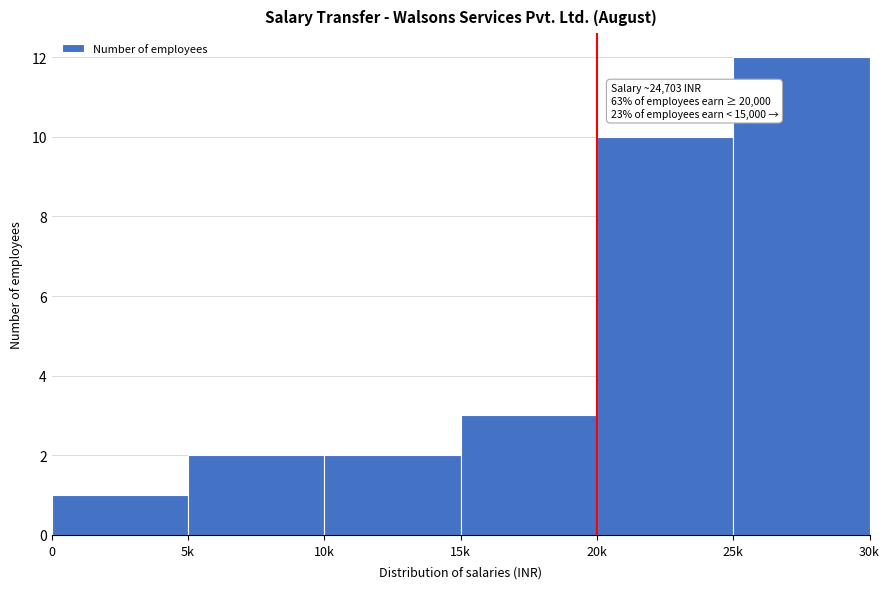

Reading left to right, what are all the values shown in this chart?

0=1	5k=2	10k=2	15k=3	20k=10	25k=12